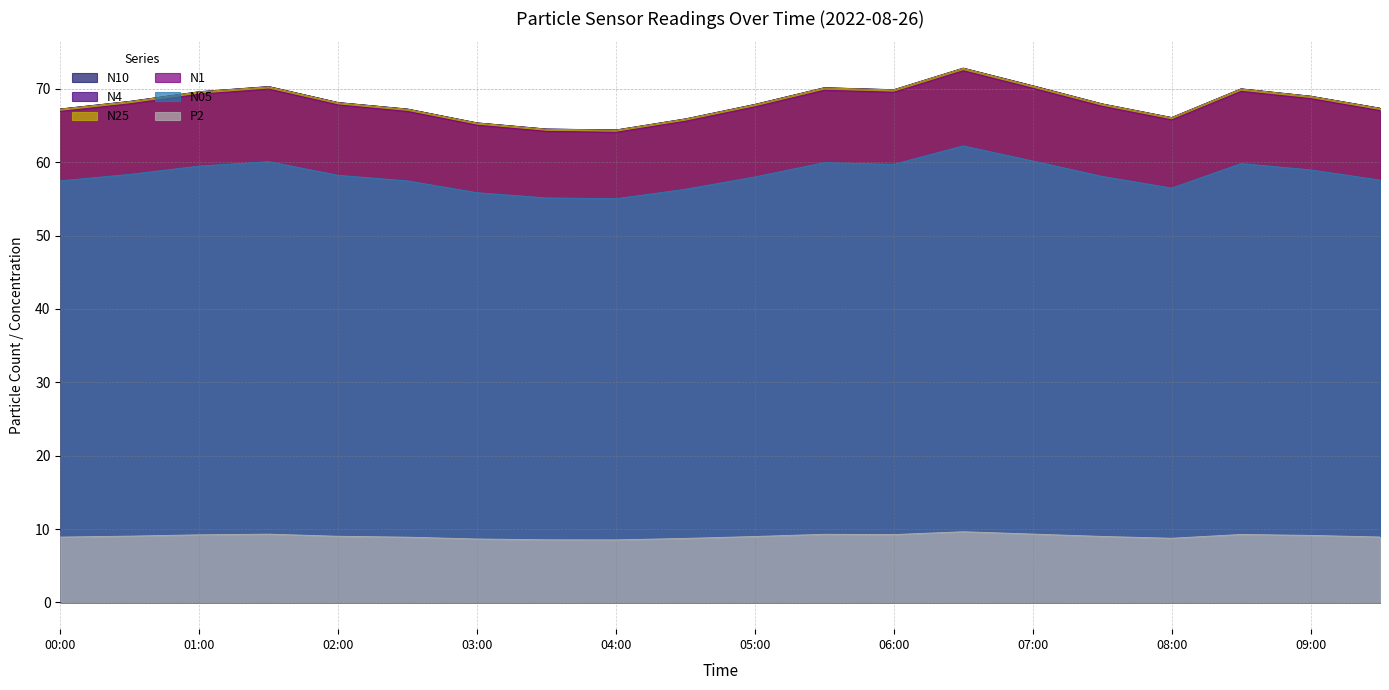

True or false: P2 and N25 intersect in this chart.

False